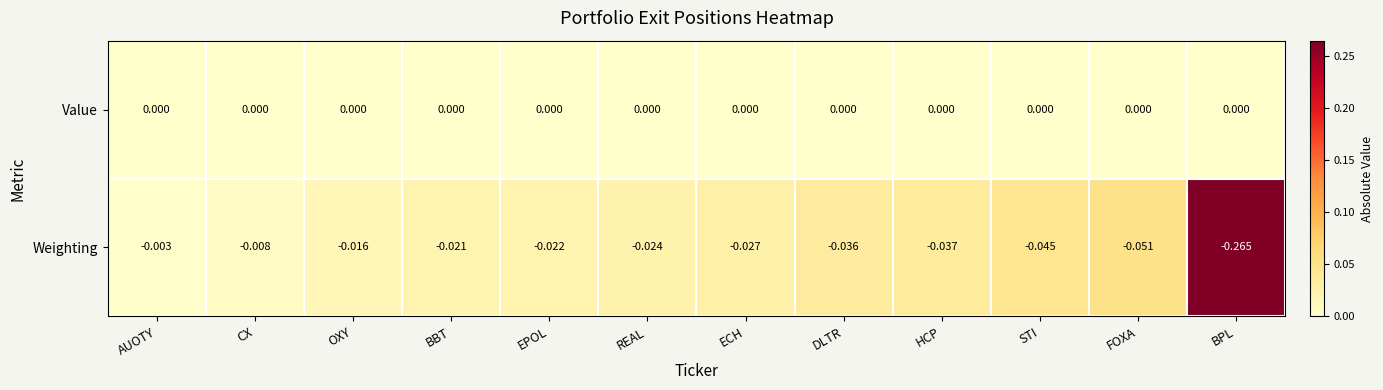

Which series has the largest total across all categories?

Value